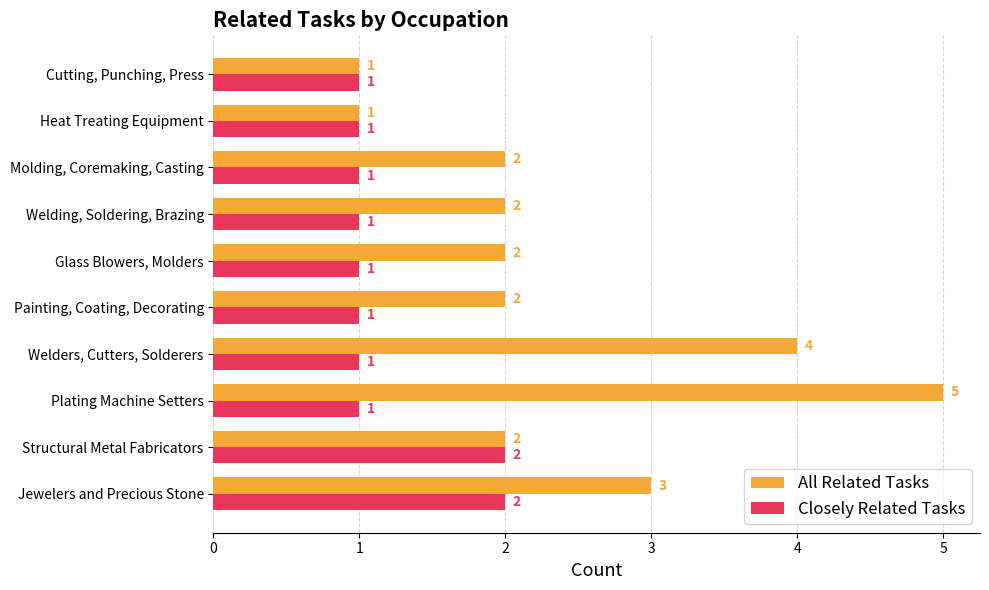

What is the highest value of the All Related Tasks series?

5